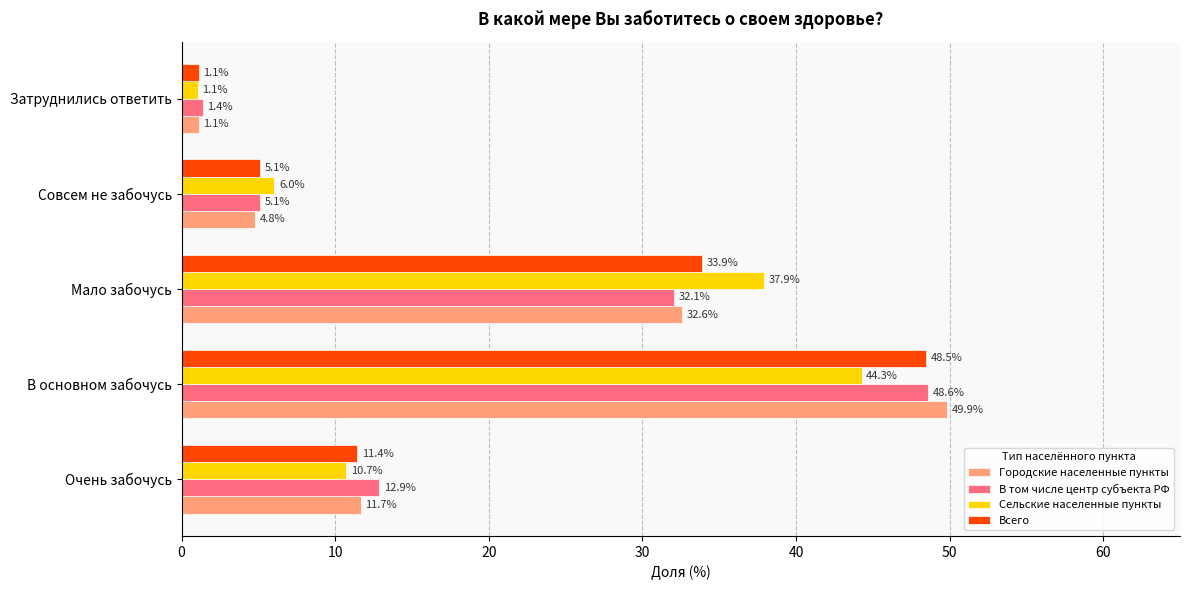

What is the difference between the Всего values at Очень забочусь and Затруднились ответить?

10.3